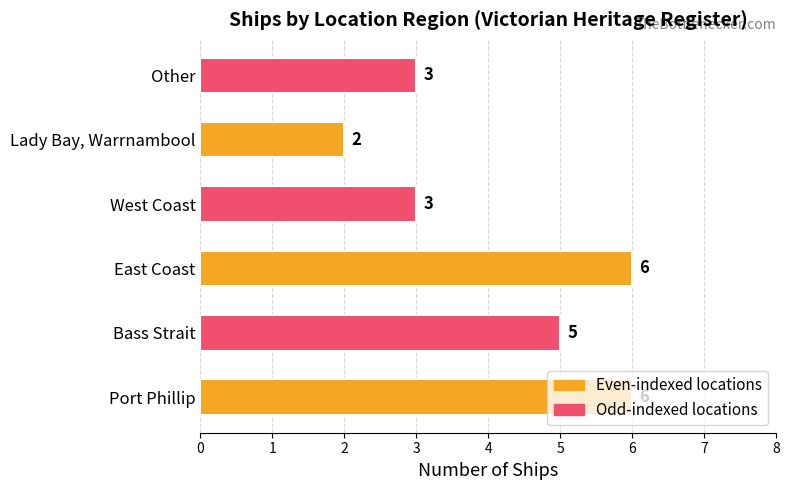

Which label corresponds to the smallest value in the chart?

Lady Bay, Warrnambool